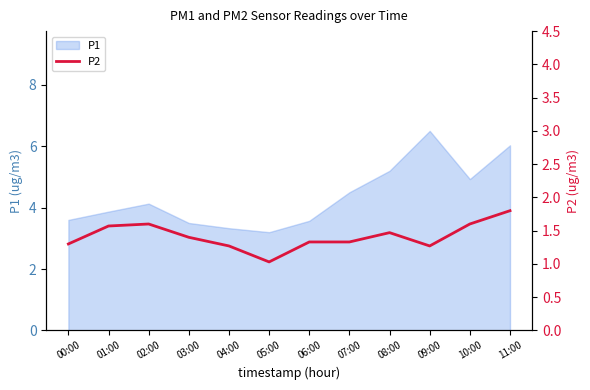

The value of P1 at 11:00 is 10.5. True or false?

False